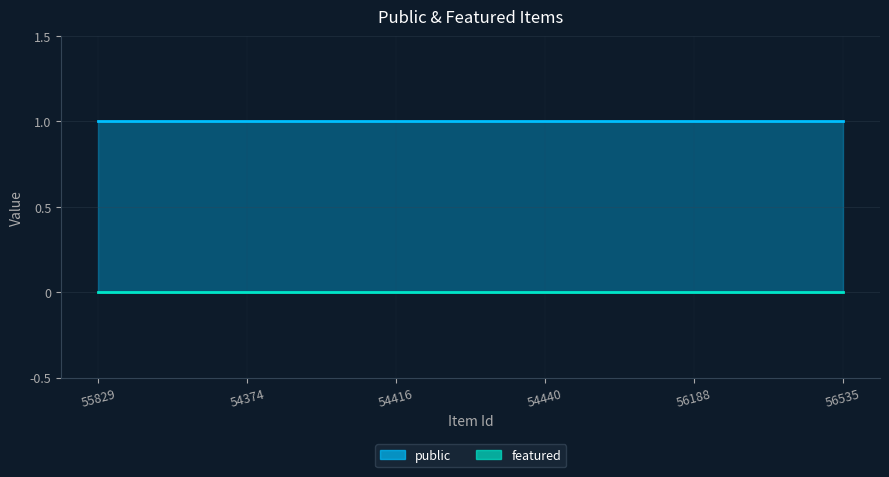

Which series has the largest range (max minus min)?

public